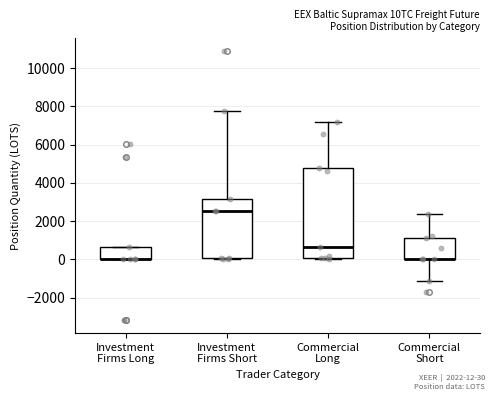

Where is the upper edge of the box for Investment Firms Long on the y-axis? The values are not printed on the chart, so give them approximately, as read against the axis.

600